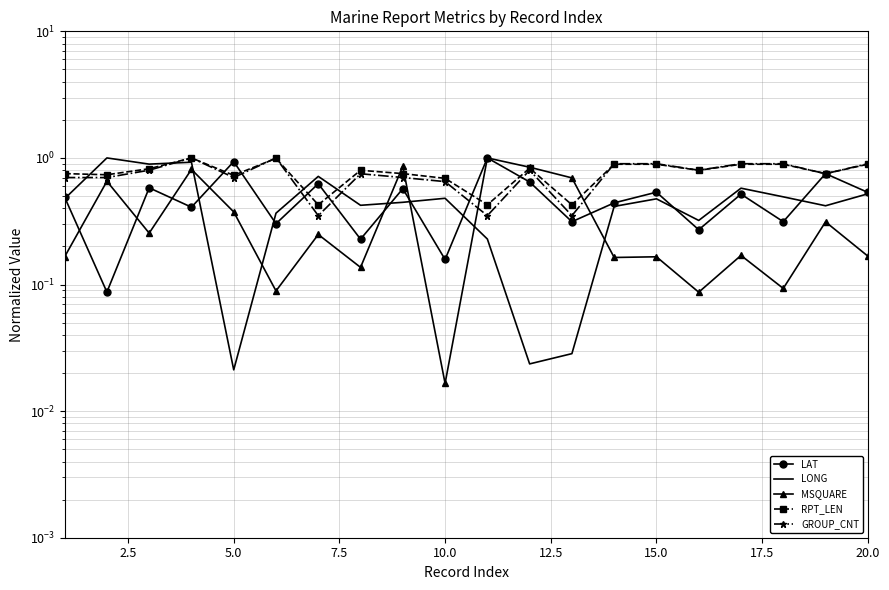

How many lines are shown in the chart?

5